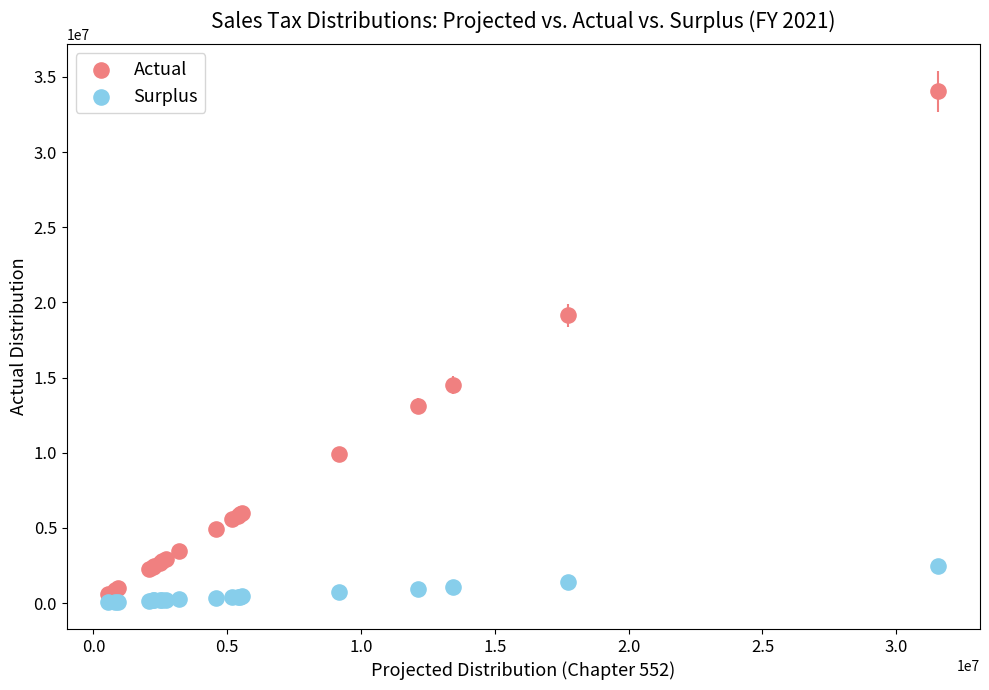

Across all series, what Y value is closest to 17044087?

19134110.8